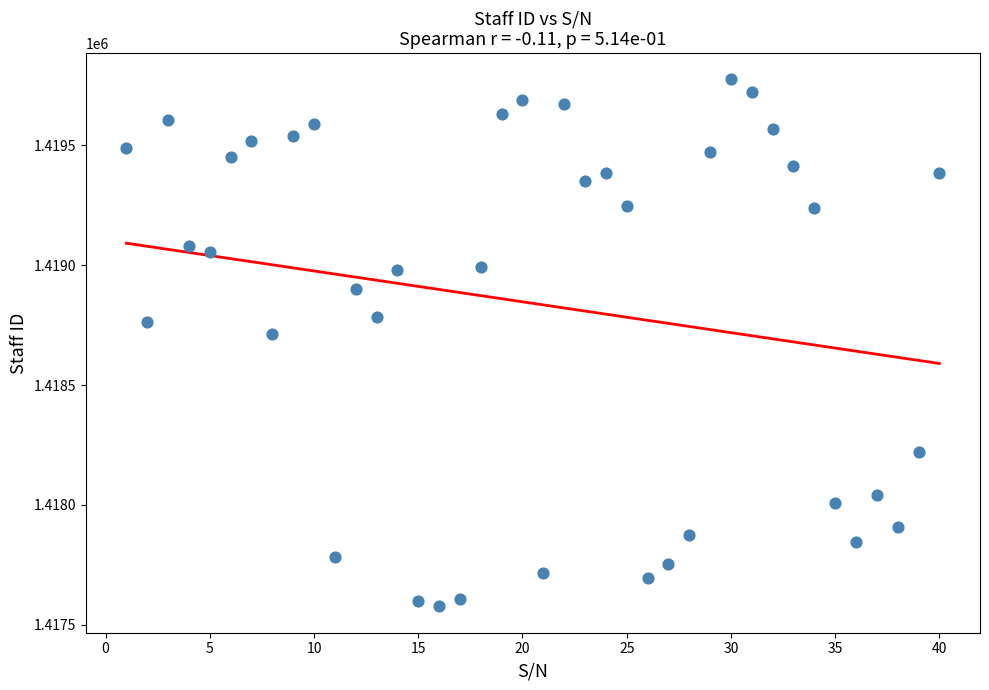

What is the range of Y values (max minus min)?

2197